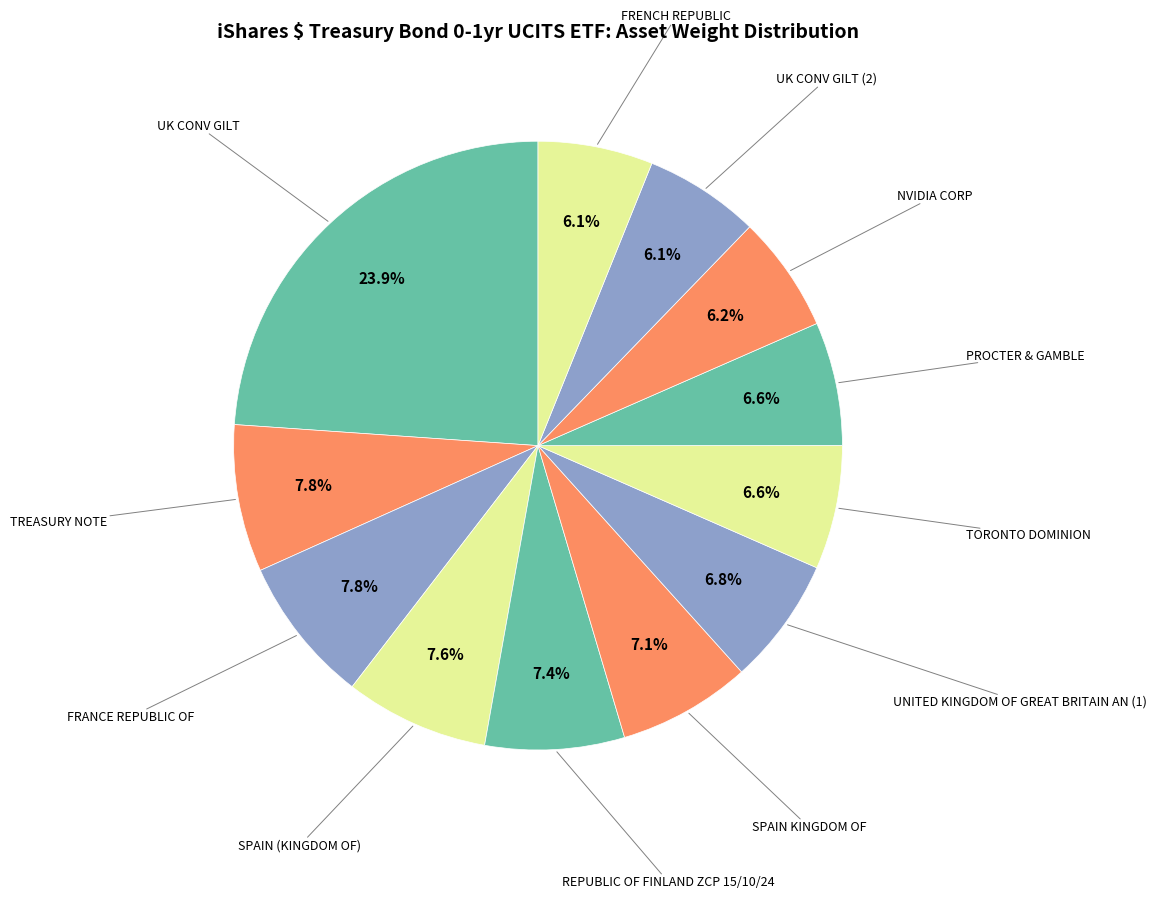

Between REPUBLIC OF FINLAND ZCP 15/10/24 and UK CONV GILT, which is larger?

UK CONV GILT